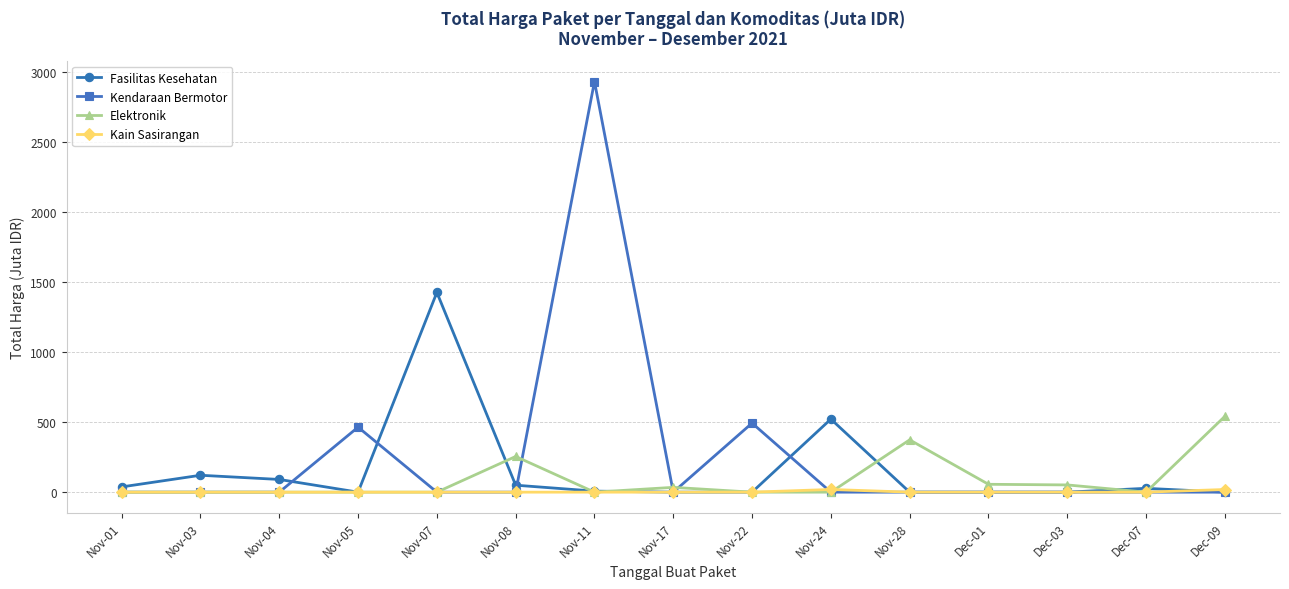

List the series in order of their overall mean, lowest first.

Kain Sasirangan, Elektronik, Fasilitas Kesehatan, Kendaraan Bermotor